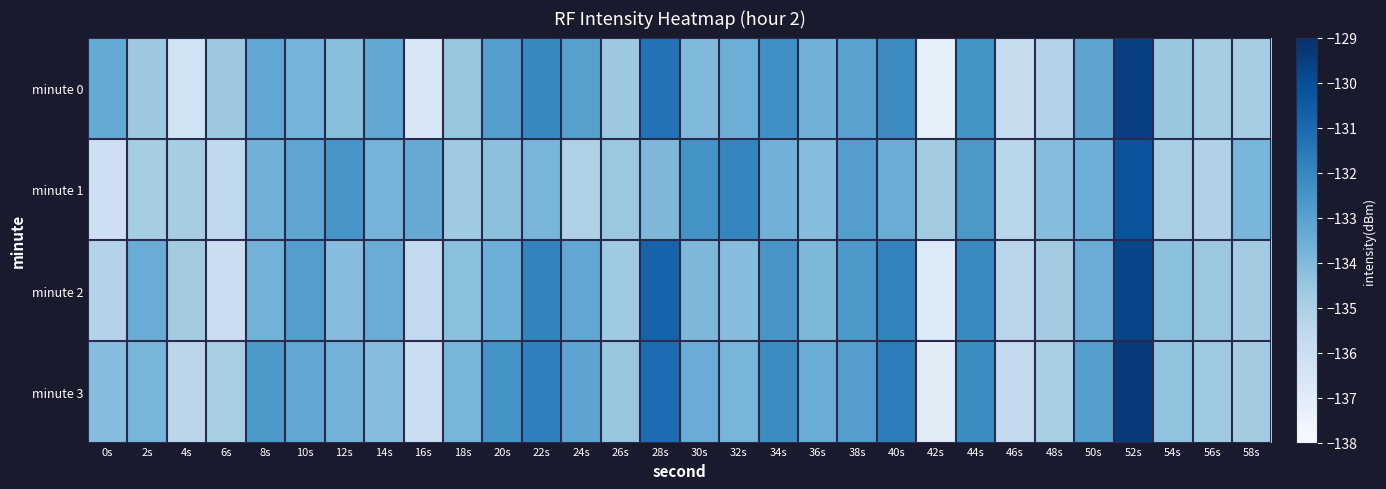

Count the number of categories in the chart.

30